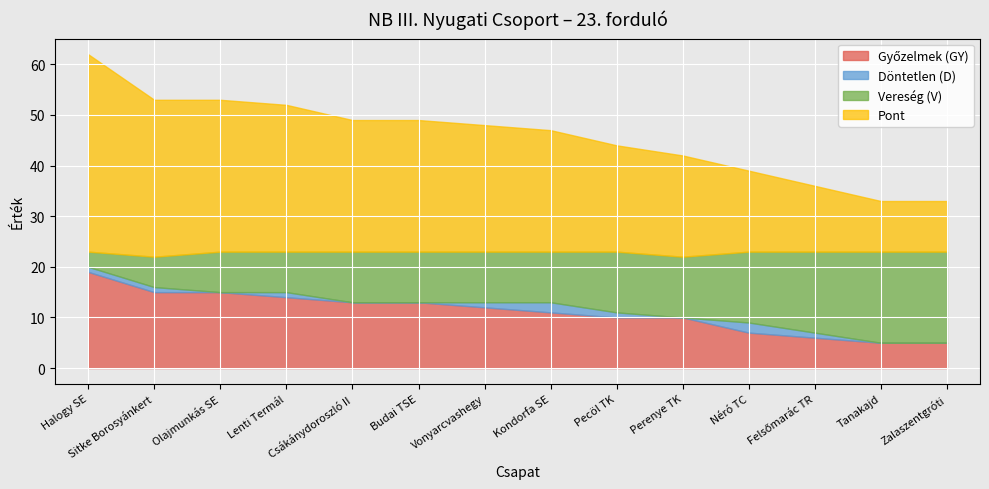

True or false: Vereség (V) and Döntetlen (D) cross at least once.

False